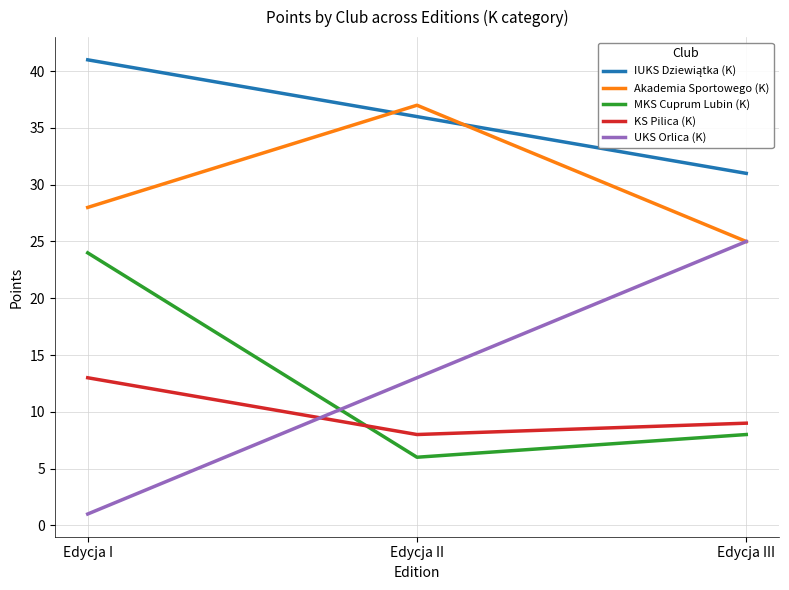

What is the maximum value for KS Pilica (K)?

13